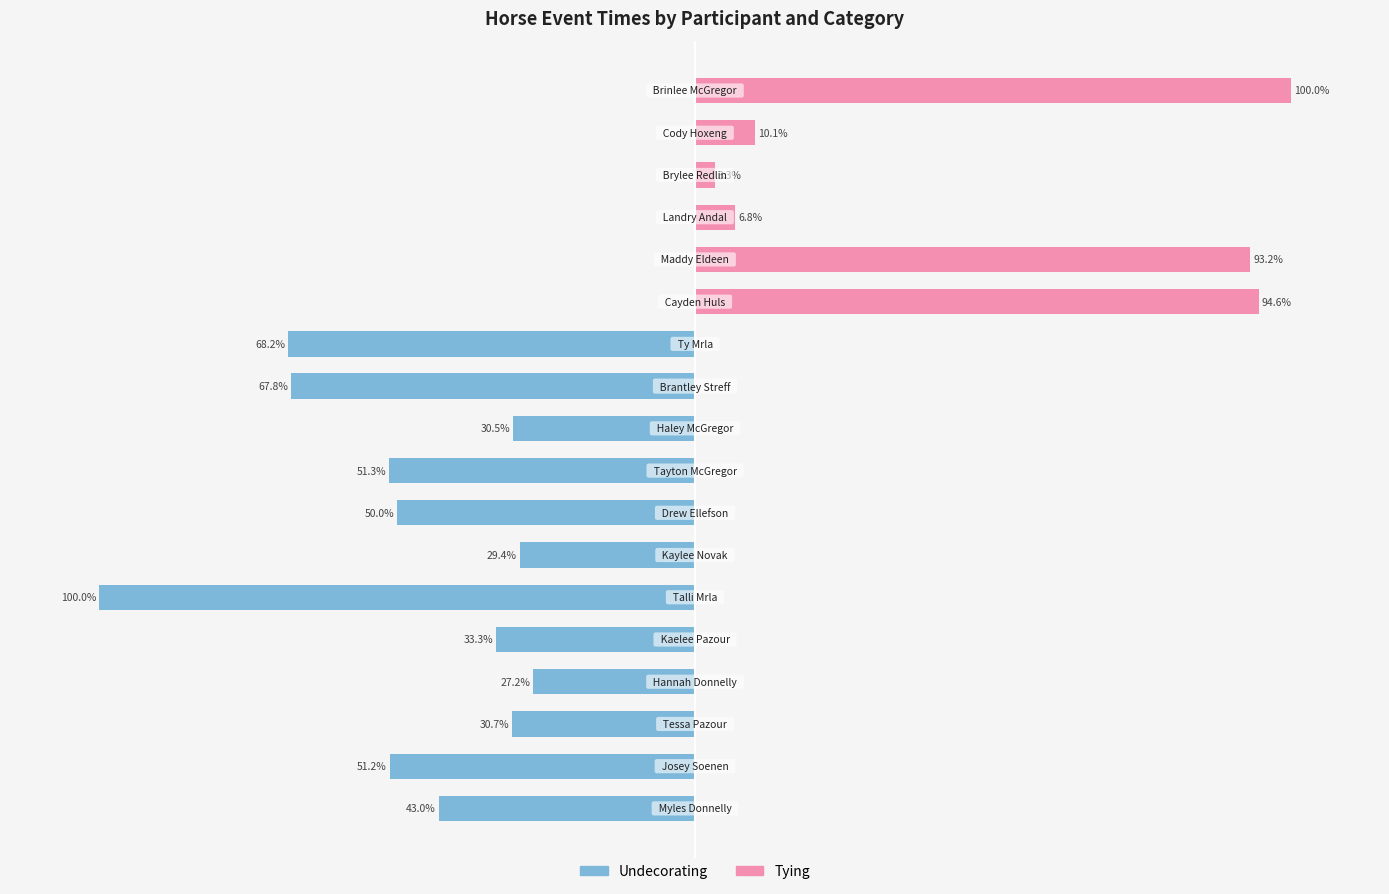

What is the minimum value shown in the chart?

-100.0